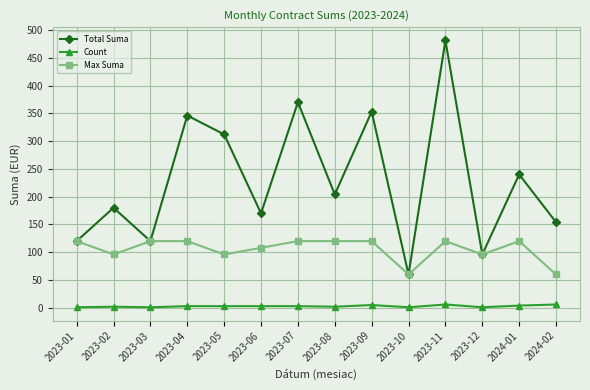

What is the smallest value displayed?

1